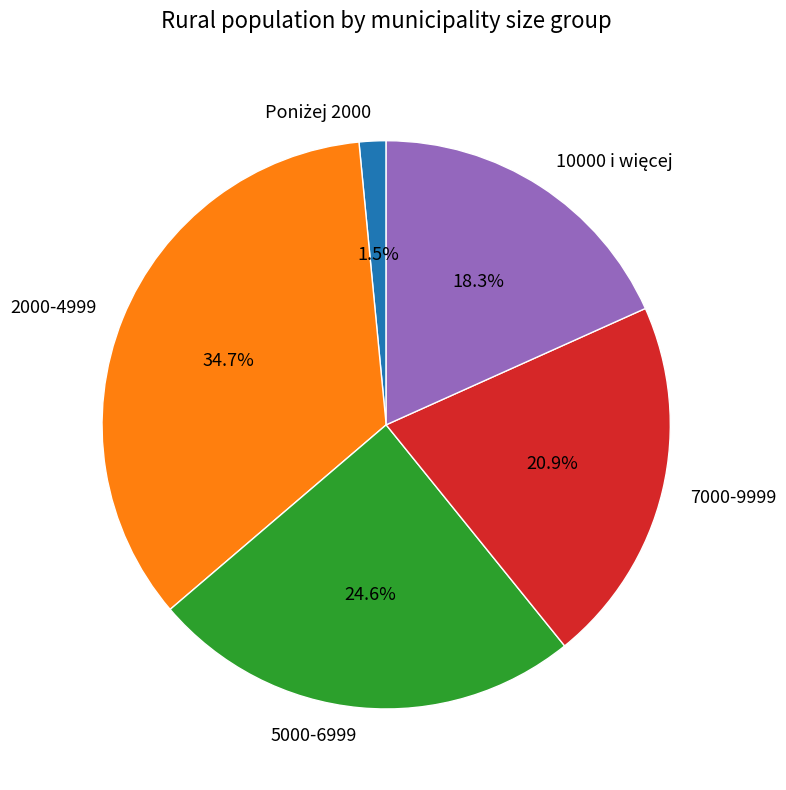

True or false: 2000-4999 accounts for 35% of the total.

True